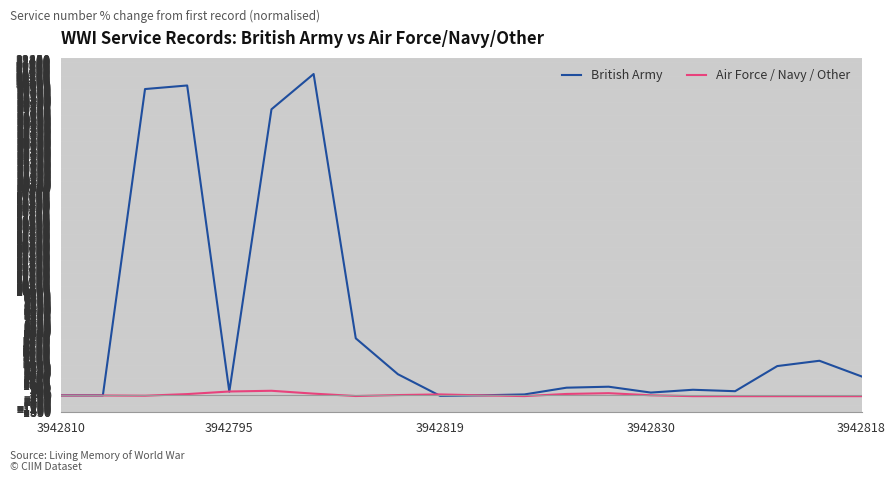

What is the maximum value shown in the chart?

30894.0